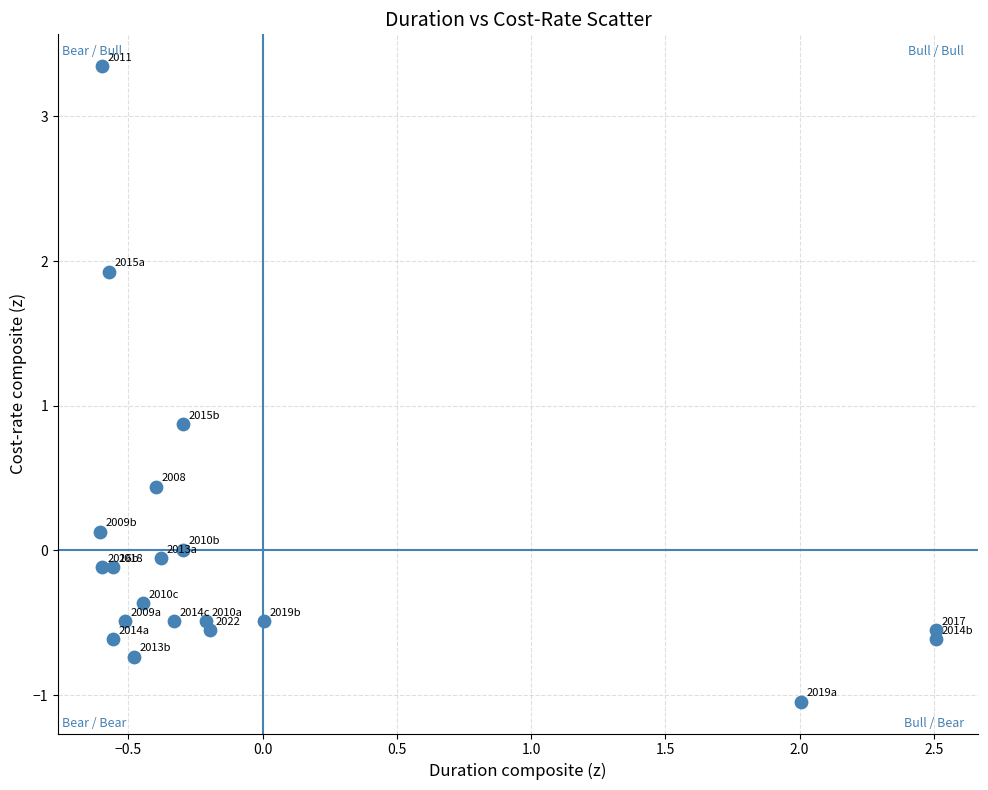

What is the range of Y values (max minus min)?

4.4